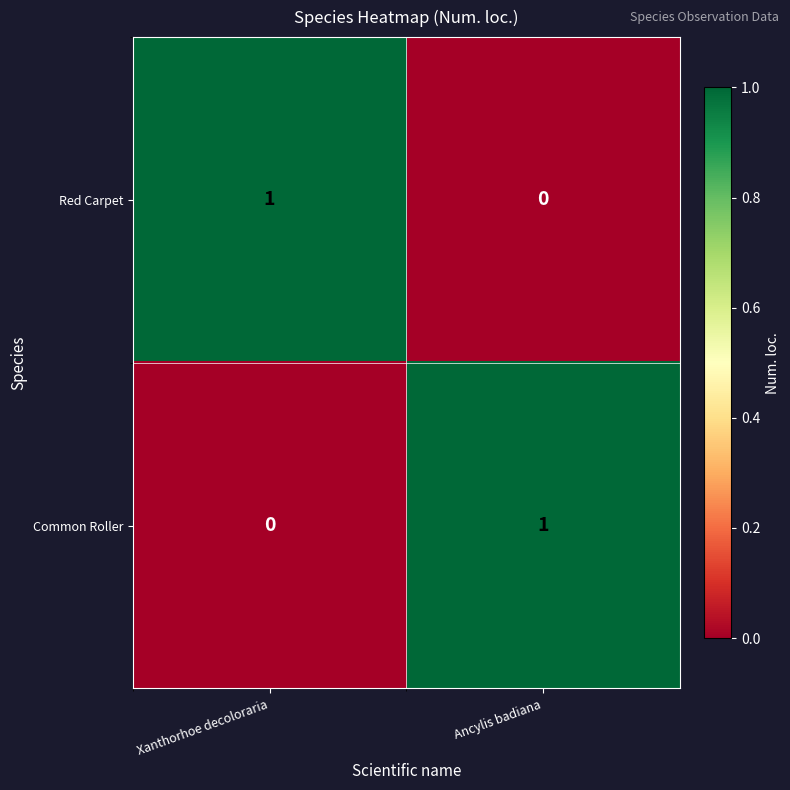

How many positive values does the Common Roller series have?

1